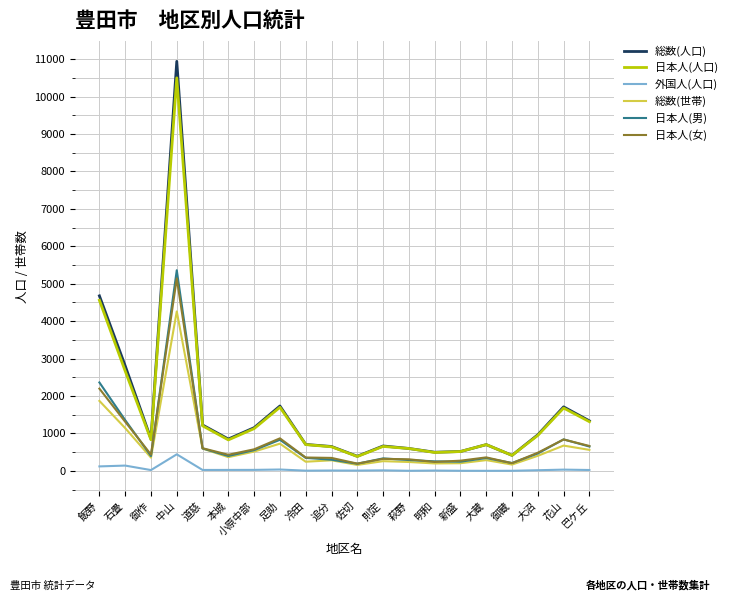

True or false: 外国人(人口) and 日本人(人口) intersect in this chart.

False